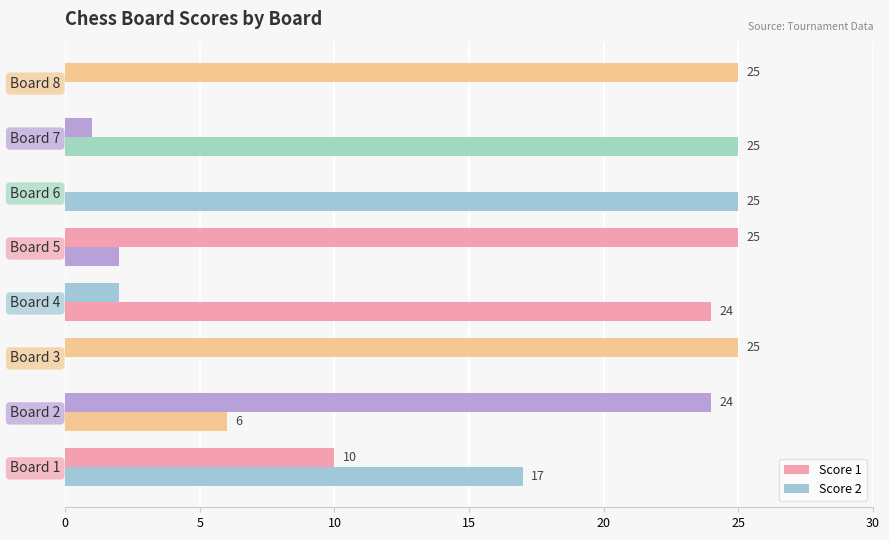

What position from the right is 15?

5